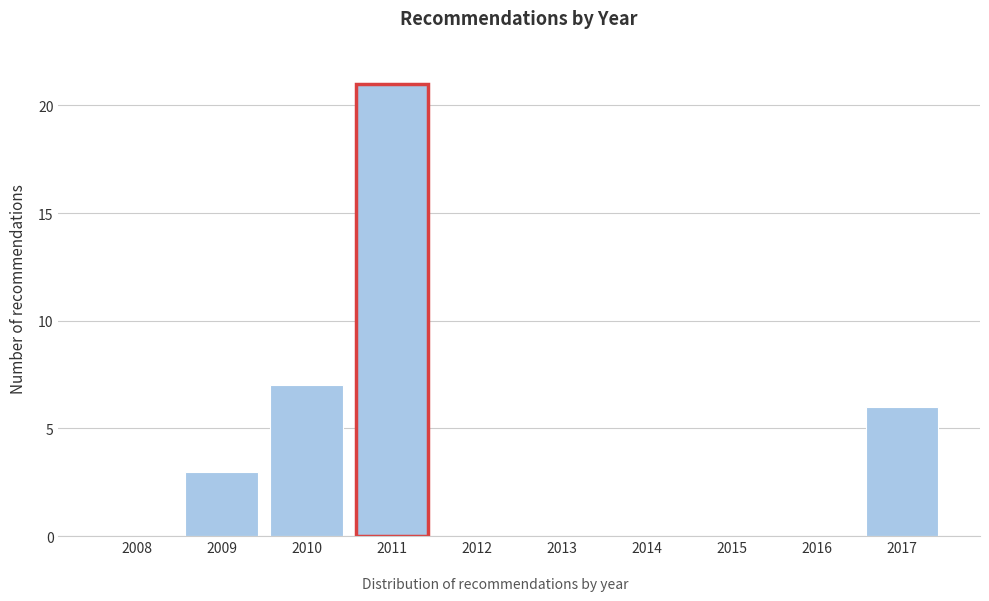

Reading right to left, extract all data points from this chart.

2017=6	2016=0	2015=0	2014=0	2013=0	2012=0	2011=21	2010=7	2009=3	2008=0